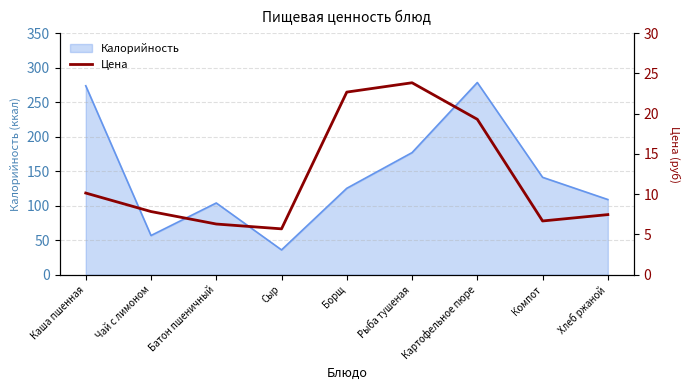

Which category has the lowest value in the Калорийность series?

Сыр